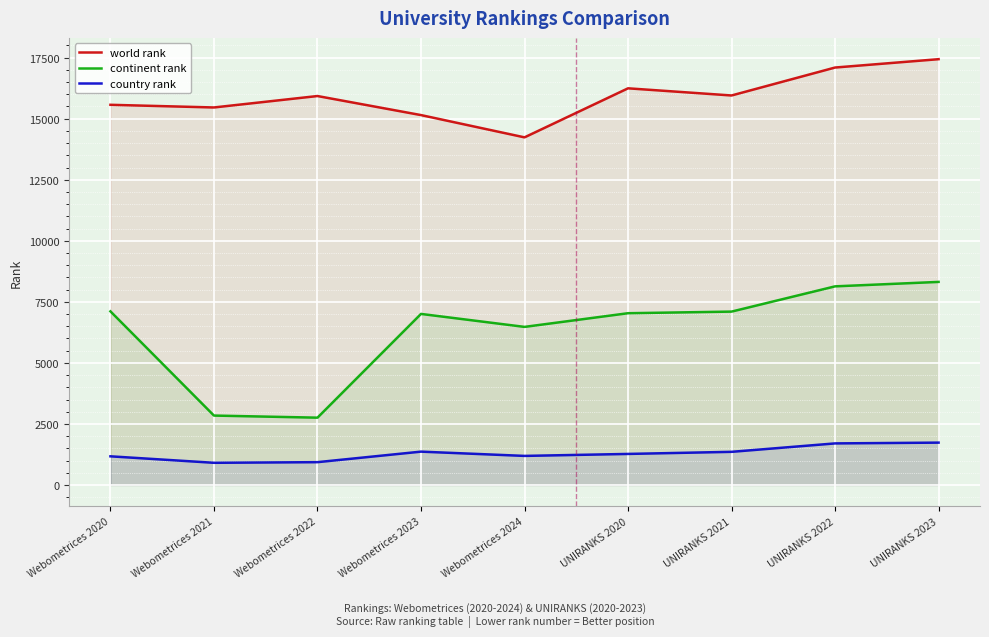

Where does the continent rank series first go above 7035?

Webometrices 2020